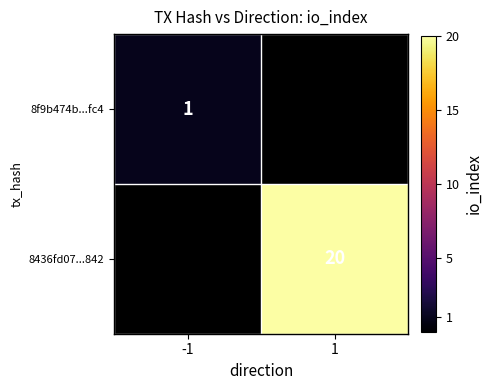

The 8436fd07...842 series shows 13 at 1. True or false?

False